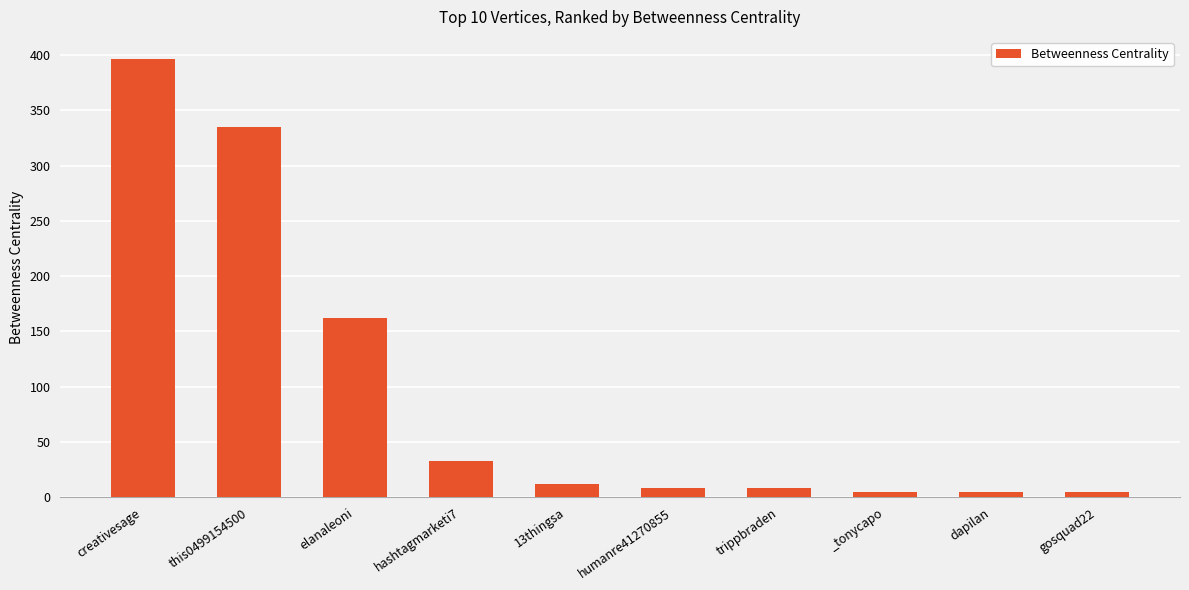

Does the chart contain stacked bars?

No